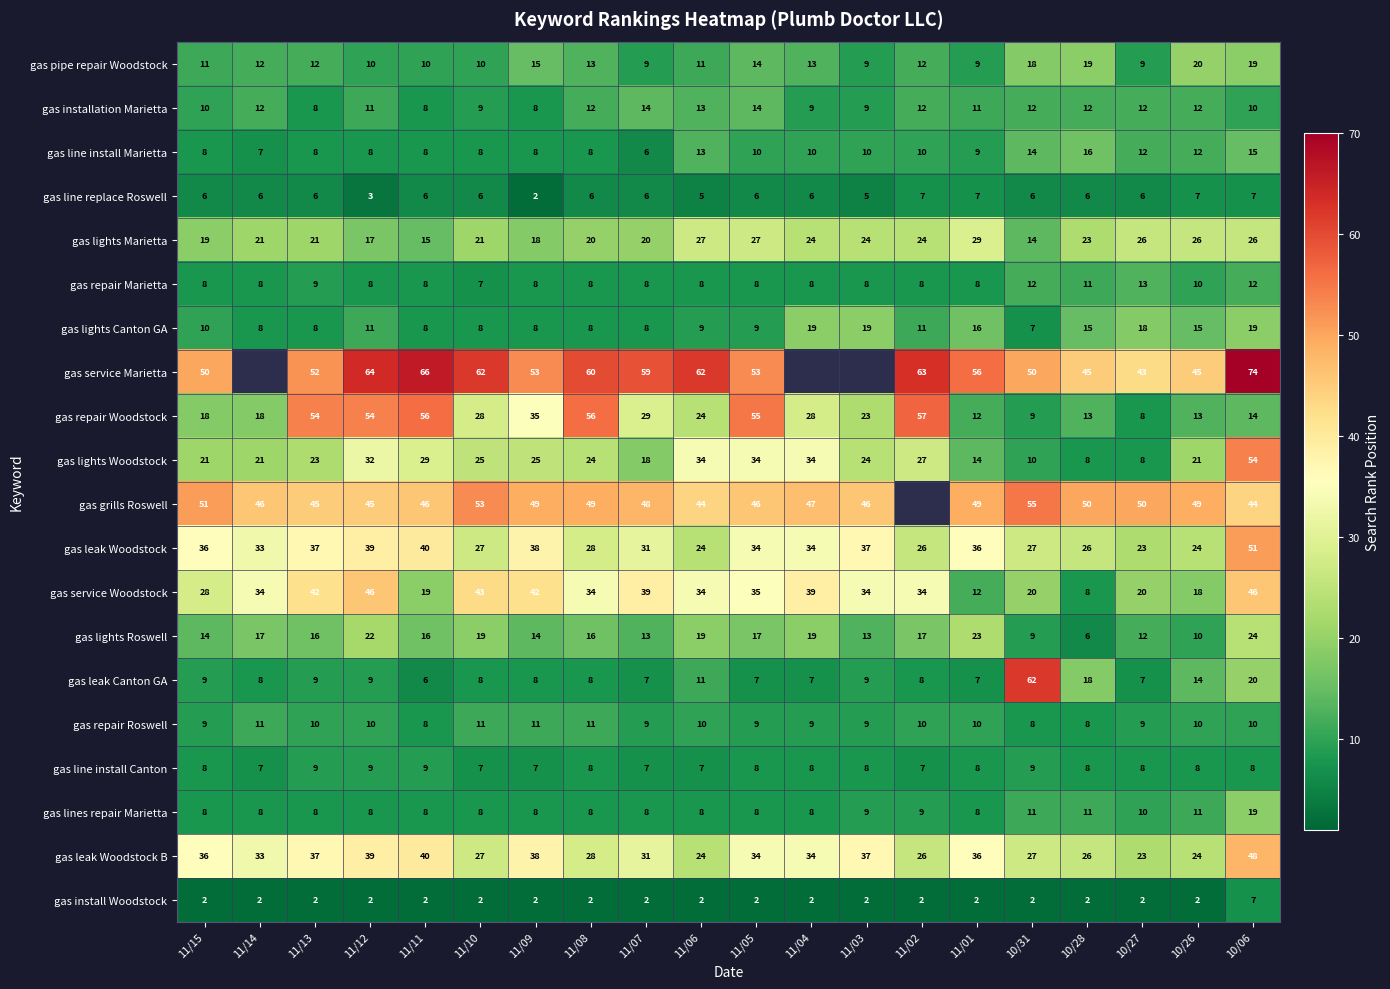

What value does the gas lights Roswell series have at 11/13, to the nearest 5?

15